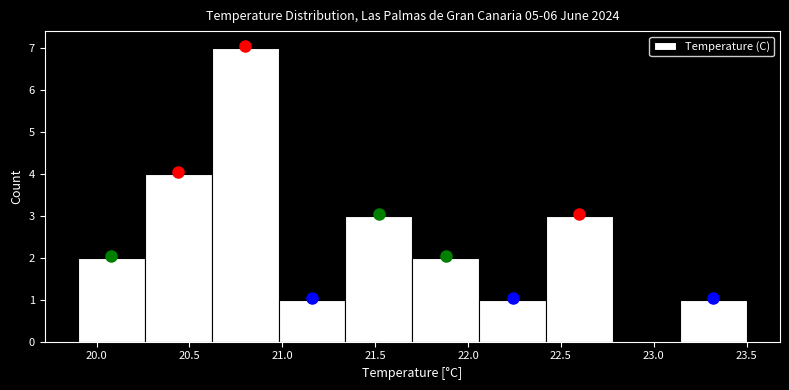

What is the height of the bar covering 19.90 to 20.26 on the x-axis? Neither the bar edges nor the heights are printed on the chart, so give them approximately, as read against the axes.

2